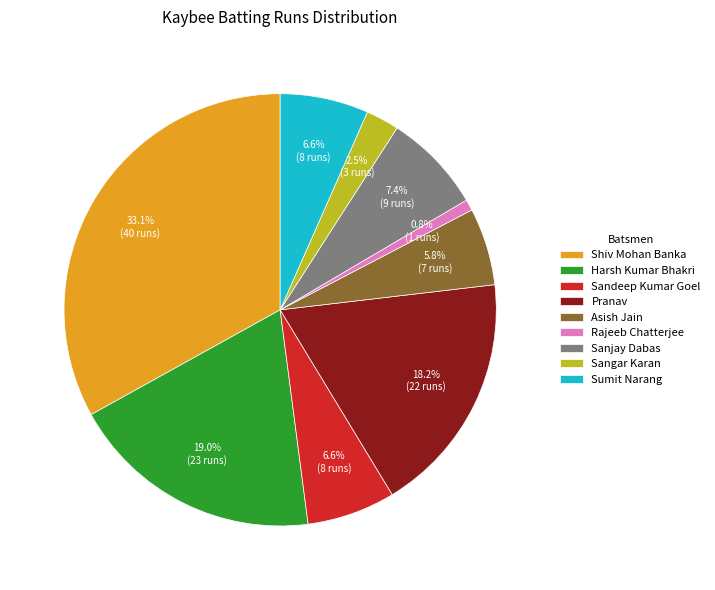

Between Pranav and Harsh Kumar Bhakri, which is larger?

Harsh Kumar Bhakri